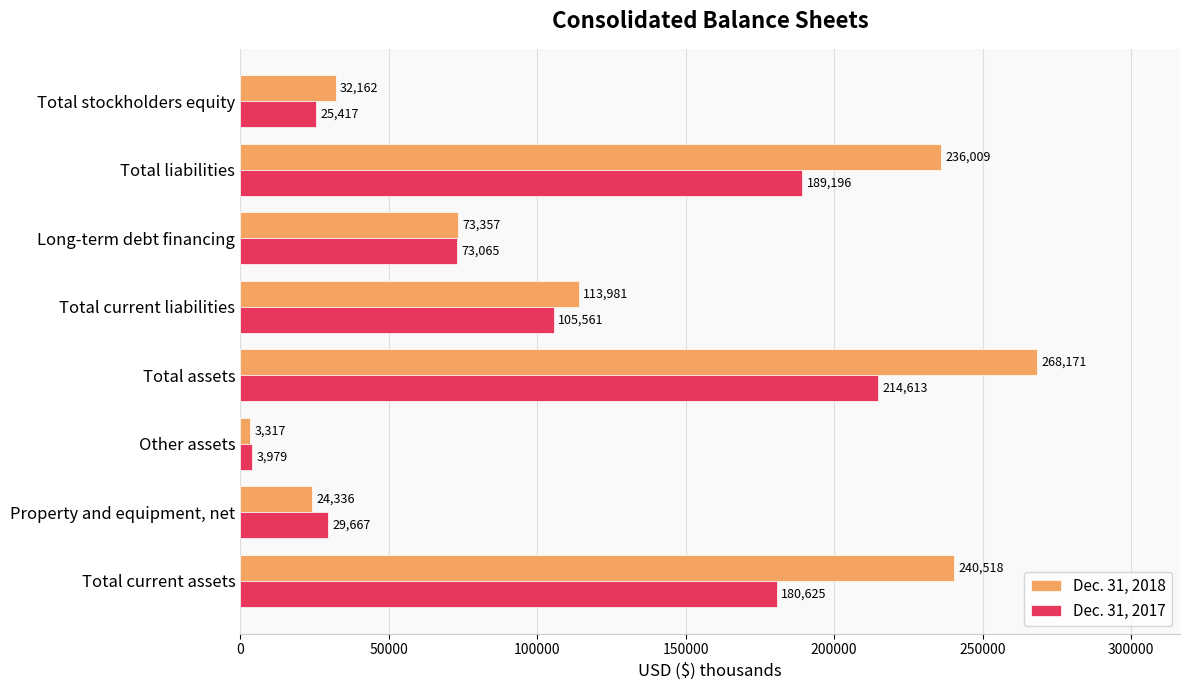

List the series in order of their overall mean, lowest first.

Dec. 31, 2017, Dec. 31, 2018